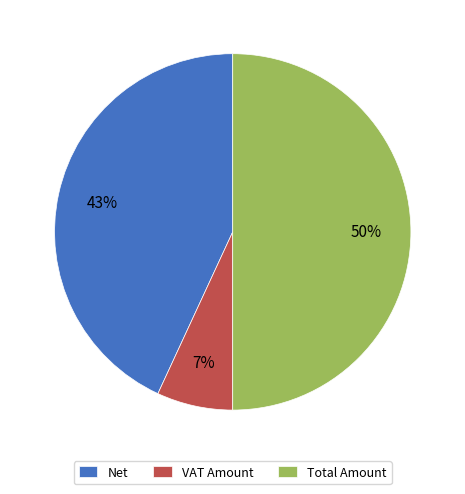

Is VAT Amount the majority of the pie?

No